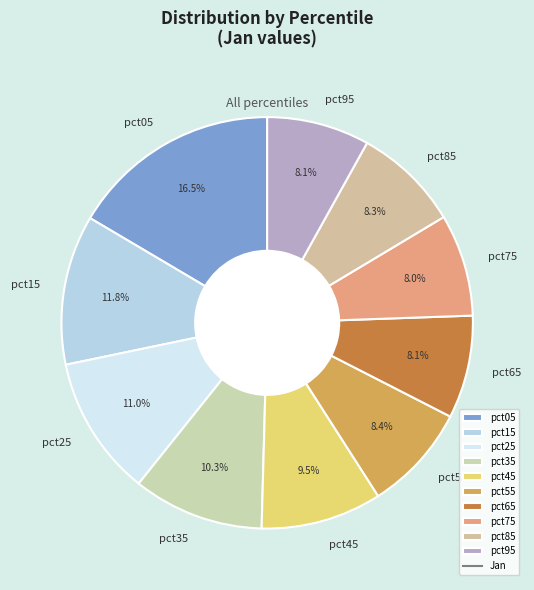

To the nearest percent, what portion does pct85 represent?

8%